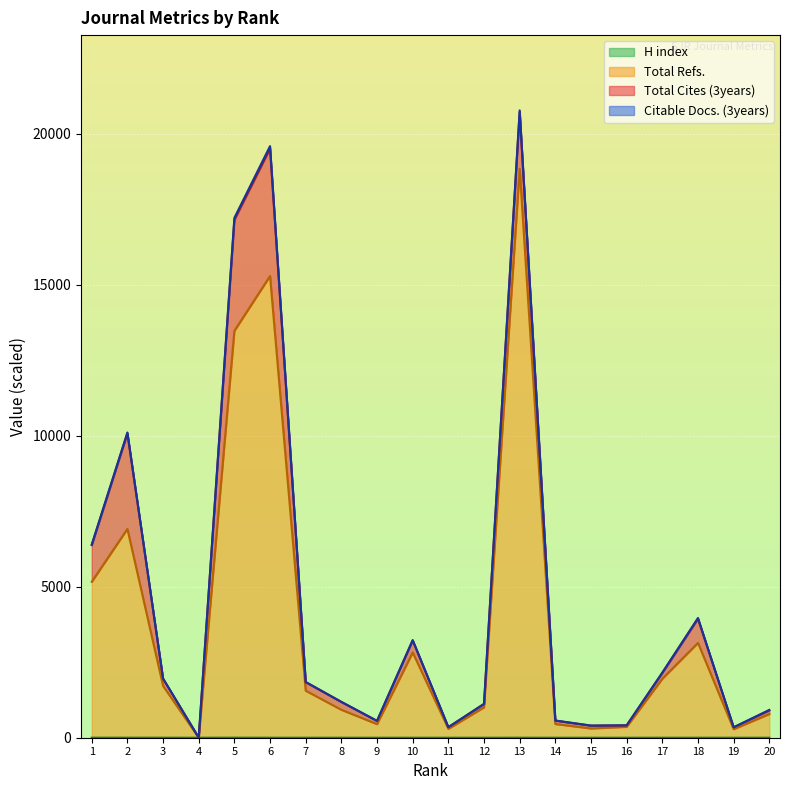

What is the average value of the Total Refs. series?

3786.8